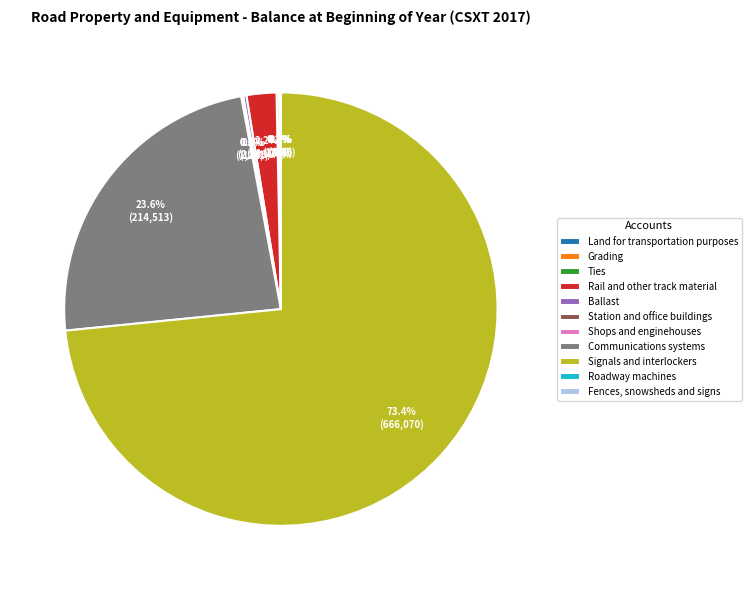

What is the largest slice in the pie chart?

Signals and interlockers